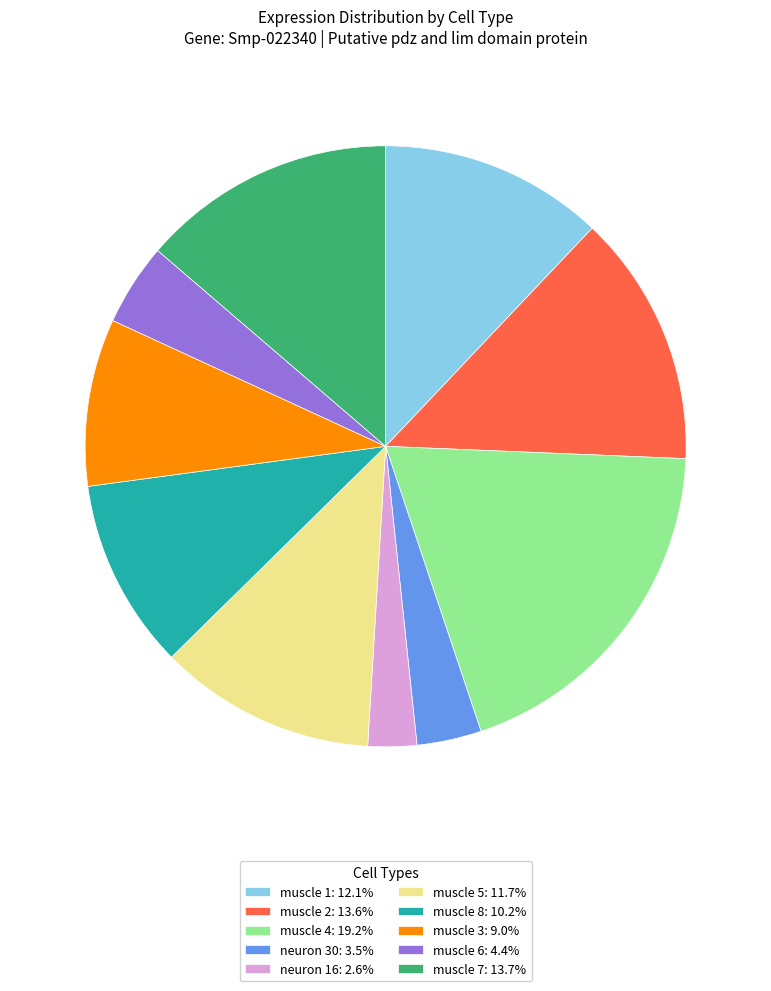

Is there a majority slice in this chart?

No